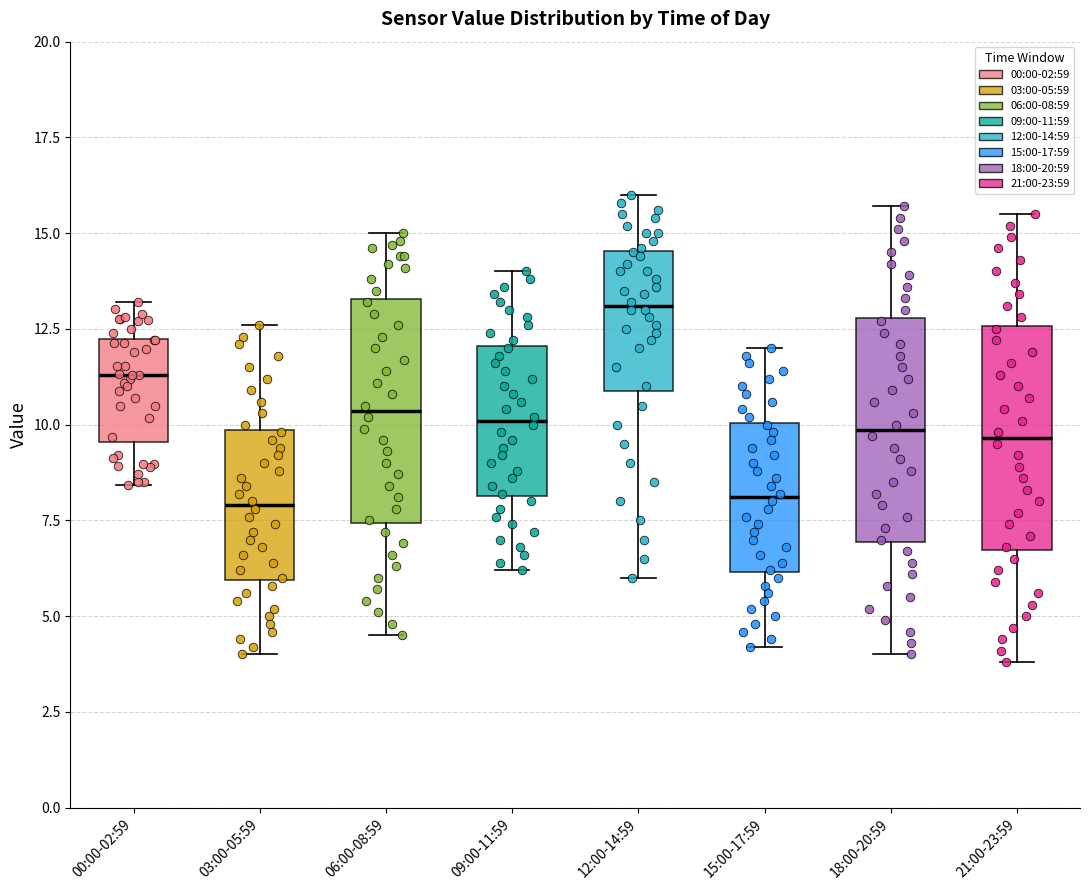

Which box has the highest median line?

12:00-14:59